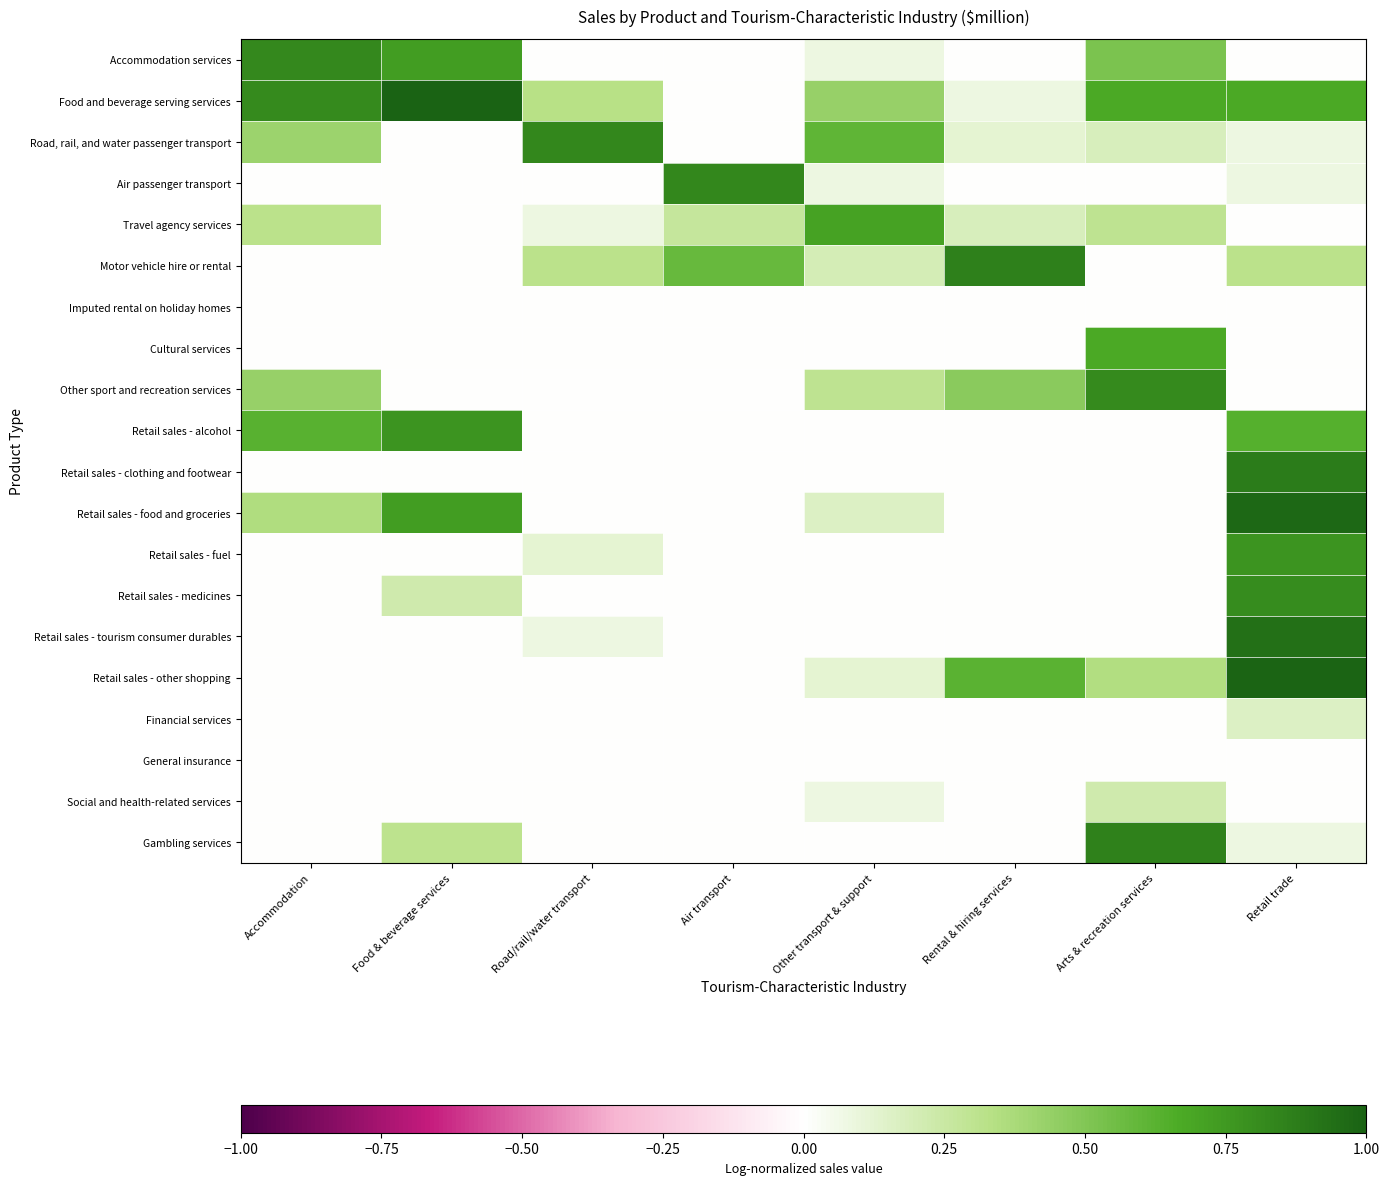

Reading left to right, list all the values displayed in this chart.

Accommodation services: Accommodation=0.8	Food & beverage services=0.7	Road/rail/water transport=0.0	Air transport=0.0	Other transport & support=0.1	Rental & hiring services=0.0	Arts & recreation services=0.5	Retail trade=0.0
Food and beverage serving services: Accommodation=0.8	Food & beverage services=1.0	Road/rail/water transport=0.3	Air transport=0.0	Other transport & support=0.4	Rental & hiring services=0.1	Arts & recreation services=0.7	Retail trade=0.7
Road, rail, and water passenger transport: Accommodation=0.4	Food & beverage services=0.0	Road/rail/water transport=0.8	Air transport=0.0	Other transport & support=0.6	Rental & hiring services=0.1	Arts & recreation services=0.2	Retail trade=0.1
Air passenger transport: Accommodation=0.0	Food & beverage services=0.0	Road/rail/water transport=0.0	Air transport=0.8	Other transport & support=0.1	Rental & hiring services=0.0	Arts & recreation services=0.0	Retail trade=0.1
Travel agency services: Accommodation=0.3	Food & beverage services=0.0	Road/rail/water transport=0.1	Air transport=0.3	Other transport & support=0.7	Rental & hiring services=0.2	Arts & recreation services=0.3	Retail trade=0.0
Motor vehicle hire or rental: Accommodation=0.0	Food & beverage services=0.0	Road/rail/water transport=0.3	Air transport=0.6	Other transport & support=0.2	Rental & hiring services=0.9	Arts & recreation services=0.0	Retail trade=0.3
Imputed rental on holiday homes: Accommodation=0.0	Food & beverage services=0.0	Road/rail/water transport=0.0	Air transport=0.0	Other transport & support=0.0	Rental & hiring services=0.0	Arts & recreation services=0.0	Retail trade=0.0
Cultural services: Accommodation=0.0	Food & beverage services=0.0	Road/rail/water transport=0.0	Air transport=0.0	Other transport & support=0.0	Rental & hiring services=0.0	Arts & recreation services=0.7	Retail trade=0.0
Other sport and recreation services: Accommodation=0.4	Food & beverage services=0.0	Road/rail/water transport=0.0	Air transport=0.0	Other transport & support=0.3	Rental & hiring services=0.5	Arts & recreation services=0.8	Retail trade=0.0
Retail sales - alcohol: Accommodation=0.6	Food & beverage services=0.8	Road/rail/water transport=0.0	Air transport=0.0	Other transport & support=0.0	Rental & hiring services=0.0	Arts & recreation services=0.0	Retail trade=0.6
Retail sales - clothing and footwear: Accommodation=0.0	Food & beverage services=0.0	Road/rail/water transport=0.0	Air transport=0.0	Other transport & support=0.0	Rental & hiring services=0.0	Arts & recreation services=0.0	Retail trade=0.9
Retail sales - food and groceries: Accommodation=0.4	Food & beverage services=0.7	Road/rail/water transport=0.0	Air transport=0.0	Other transport & support=0.2	Rental & hiring services=0.0	Arts & recreation services=0.0	Retail trade=1.0
Retail sales - fuel: Accommodation=0.0	Food & beverage services=0.0	Road/rail/water transport=0.1	Air transport=0.0	Other transport & support=0.0	Rental & hiring services=0.0	Arts & recreation services=0.0	Retail trade=0.8
Retail sales - medicines: Accommodation=0.0	Food & beverage services=0.2	Road/rail/water transport=0.0	Air transport=0.0	Other transport & support=0.0	Rental & hiring services=0.0	Arts & recreation services=0.0	Retail trade=0.8
Retail sales - tourism consumer durables: Accommodation=0.0	Food & beverage services=0.0	Road/rail/water transport=0.1	Air transport=0.0	Other transport & support=0.0	Rental & hiring services=0.0	Arts & recreation services=0.0	Retail trade=0.9
Retail sales - other shopping: Accommodation=0.0	Food & beverage services=0.0	Road/rail/water transport=0.0	Air transport=0.0	Other transport & support=0.1	Rental & hiring services=0.6	Arts & recreation services=0.3	Retail trade=1.0
Financial services: Accommodation=0.0	Food & beverage services=0.0	Road/rail/water transport=0.0	Air transport=0.0	Other transport & support=0.0	Rental & hiring services=0.0	Arts & recreation services=0.0	Retail trade=0.2
General insurance: Accommodation=0.0	Food & beverage services=0.0	Road/rail/water transport=0.0	Air transport=0.0	Other transport & support=0.0	Rental & hiring services=0.0	Arts & recreation services=0.0	Retail trade=0.0
Social and health-related services: Accommodation=0.0	Food & beverage services=0.0	Road/rail/water transport=0.0	Air transport=0.0	Other transport & support=0.1	Rental & hiring services=0.0	Arts & recreation services=0.2	Retail trade=0.0
Gambling services: Accommodation=0.0	Food & beverage services=0.3	Road/rail/water transport=0.0	Air transport=0.0	Other transport & support=0.0	Rental & hiring services=0.0	Arts & recreation services=0.9	Retail trade=0.1